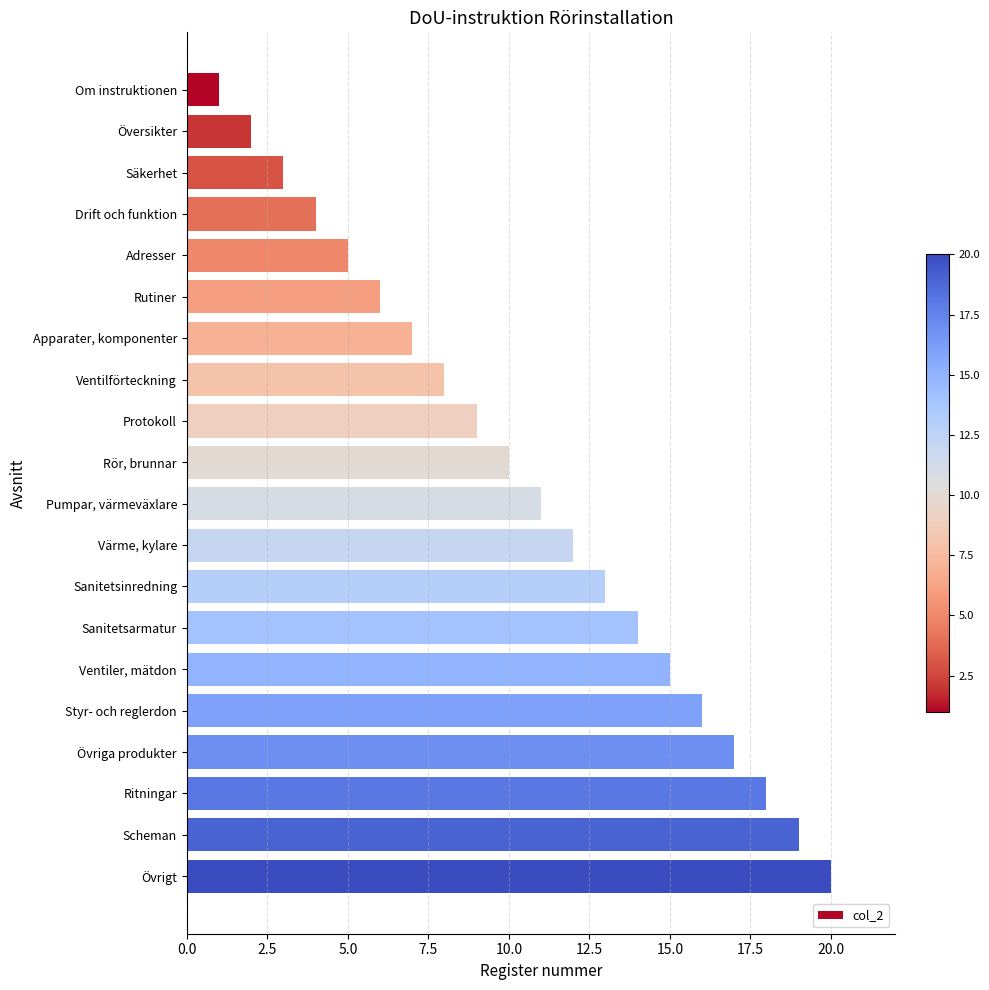

Count the number of data series in this chart.

1